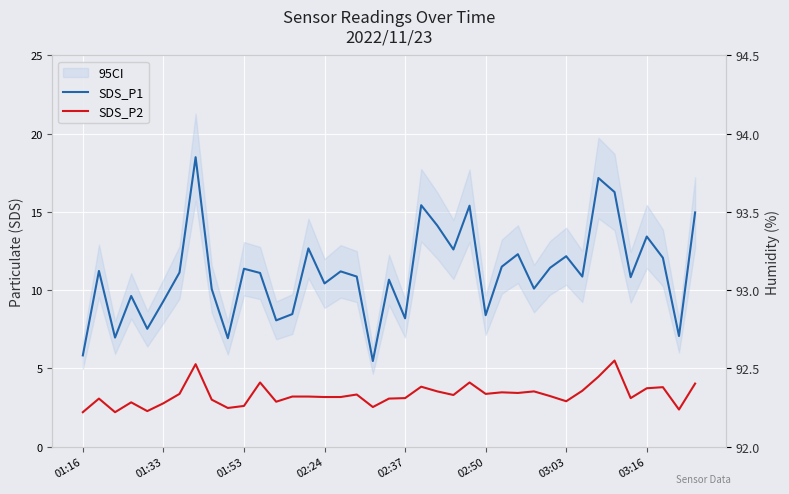

What is the difference between the SDS_P1 values at 34 and 22?

3.3